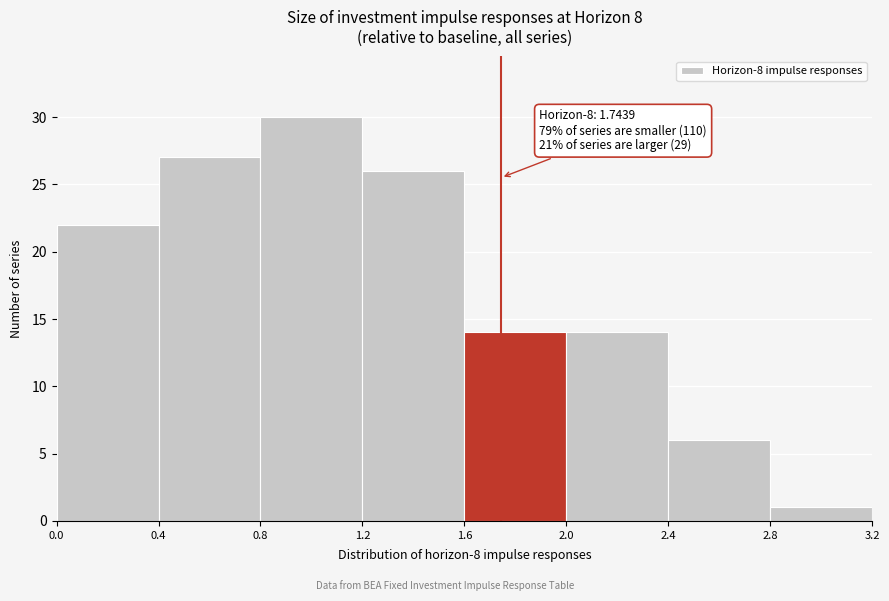

Which range on the x-axis has the tallest bar?

0.8 to 1.2